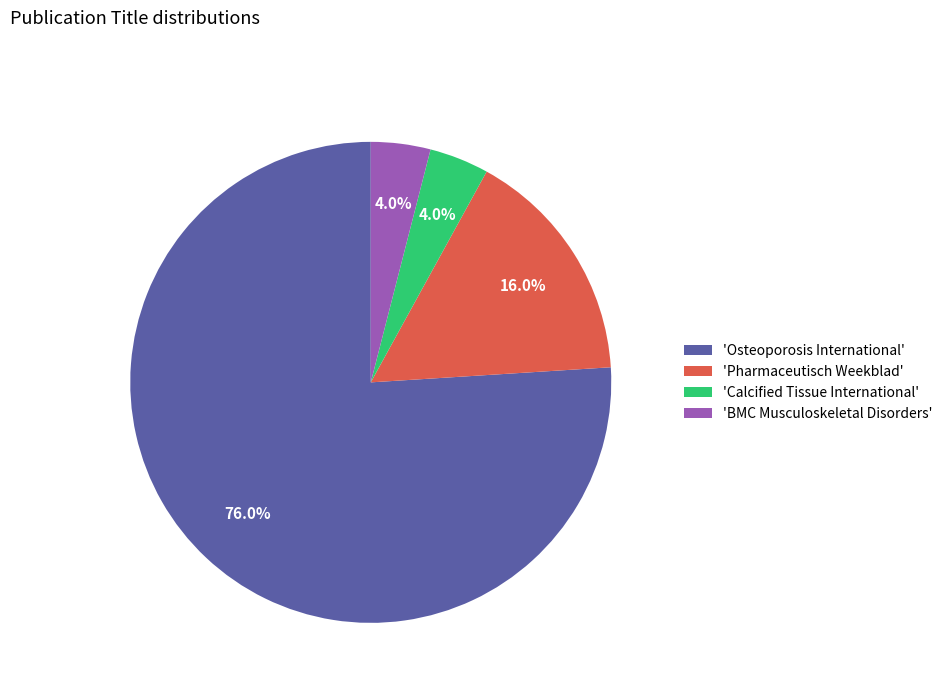

What is the ratio of the value at 'Osteoporosis International' to the value at 'Pharmaceutisch Weekblad'?

4.8